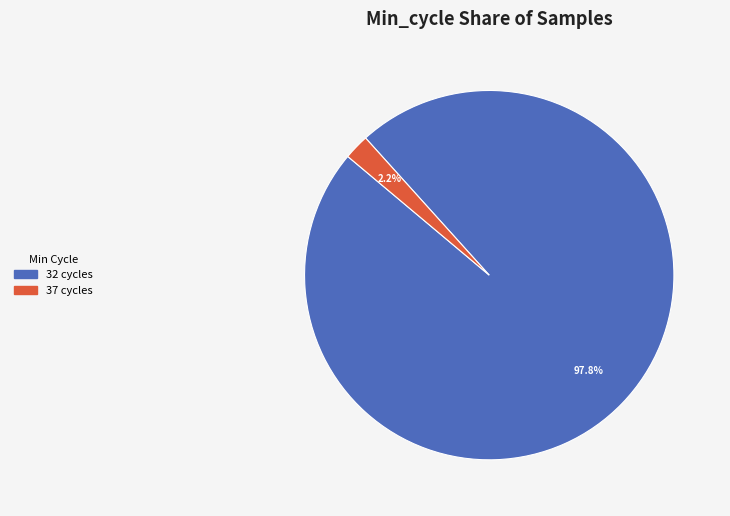

Is there any slice that represents more than half of the pie?

Yes